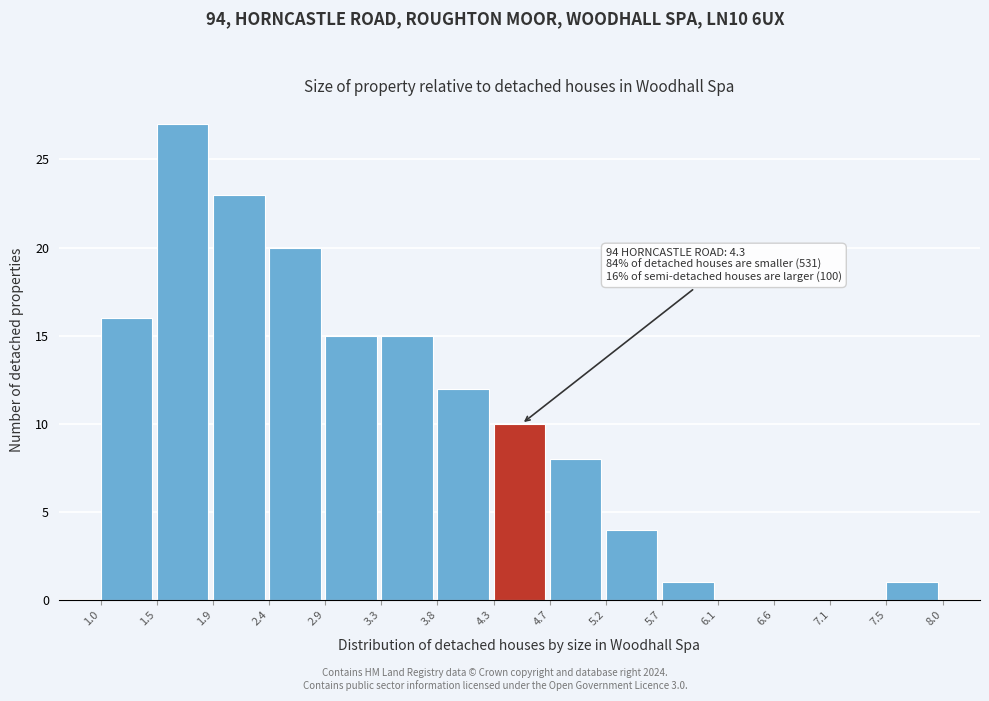

Which range on the x-axis has the tallest bar?

1.5 to 1.9